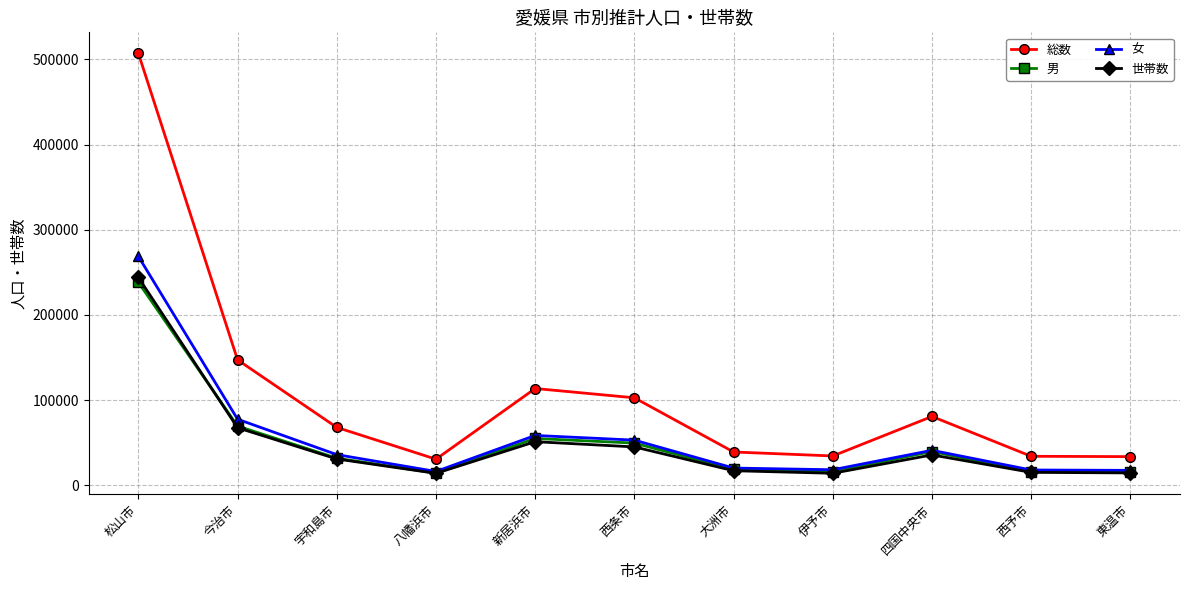

True or false: 総数 and 女 cross at least once.

False